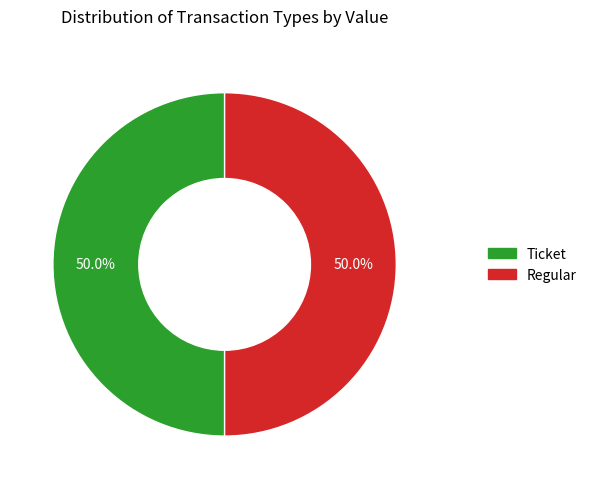

What percentage do Regular and Ticket together represent?

100.0%